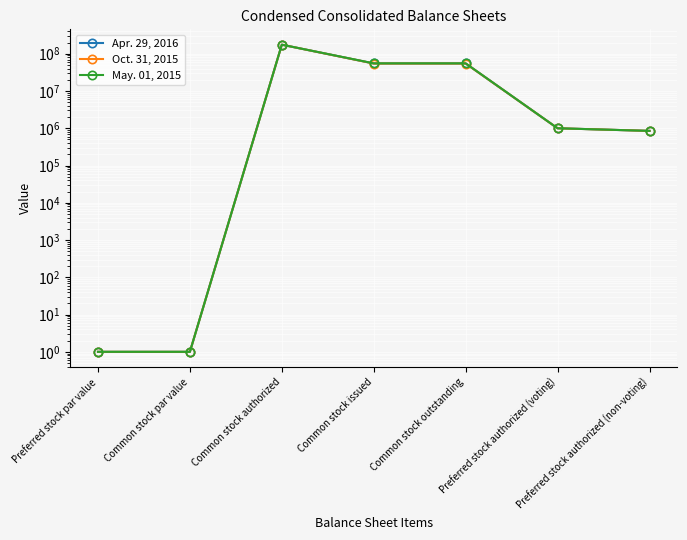

What are all the series names shown in the legend?

Apr. 29, 2016, Oct. 31, 2015, May. 01, 2015